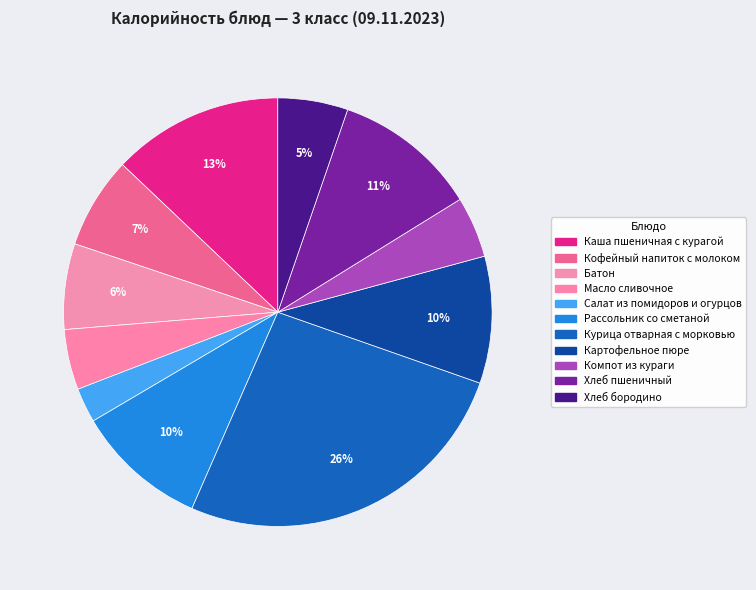

The Курица отварная с морковью slice represents 36% of the pie. True or false?

False